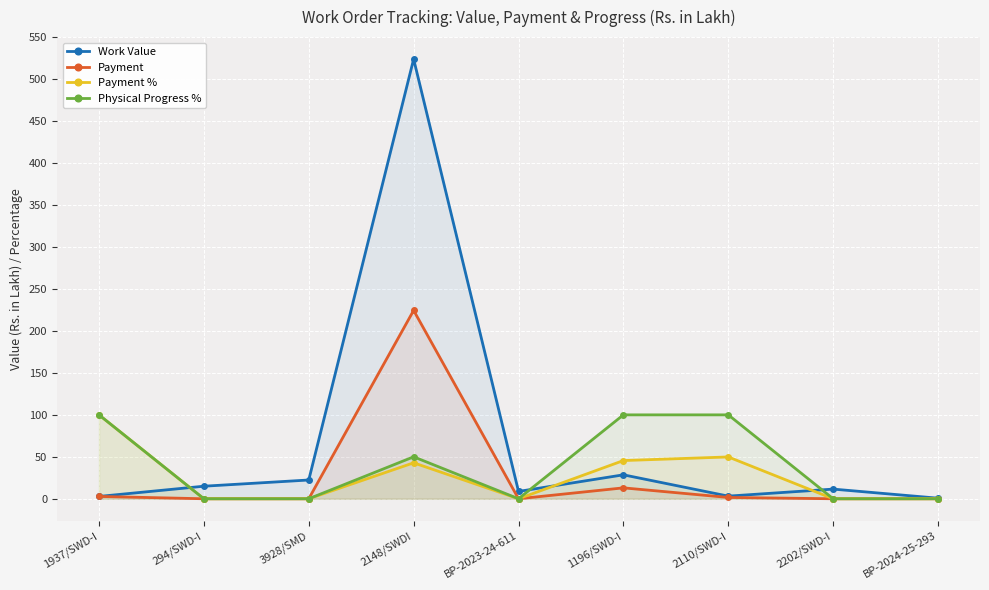

Which series has the largest total across all categories?

Work Value